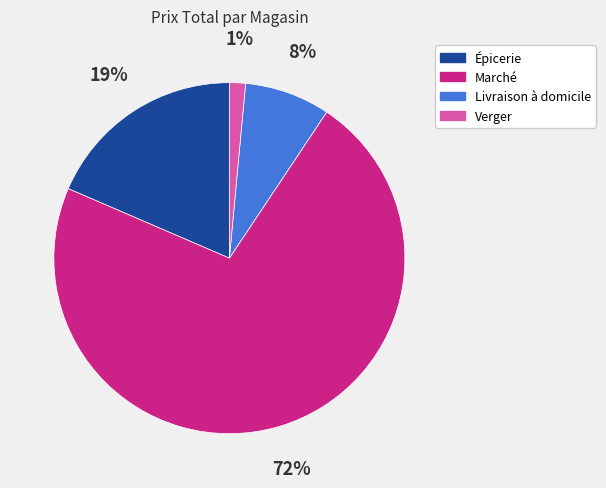

What is the largest slice in the pie chart?

Marché